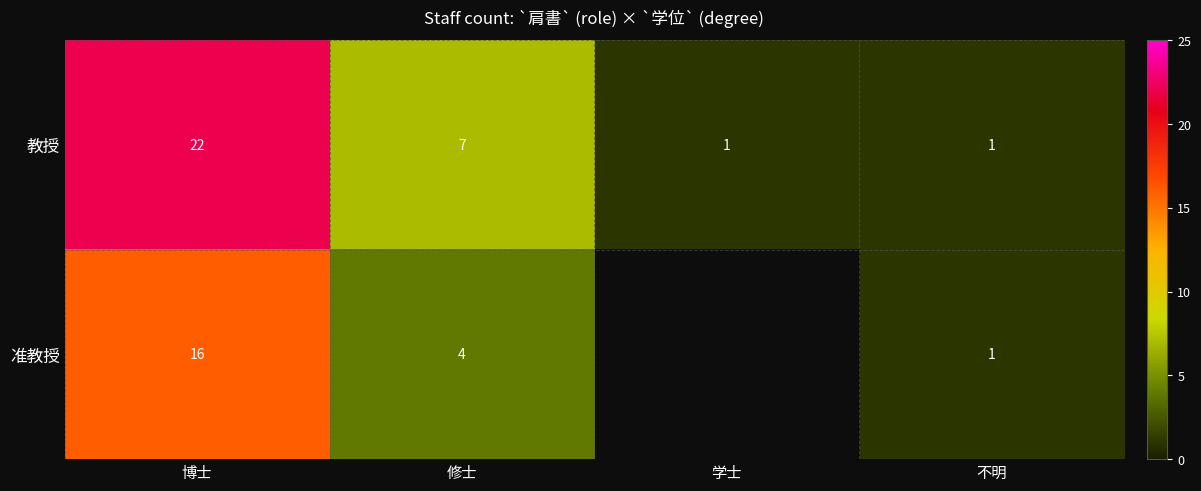

What is the total value across all series at 博士?

38